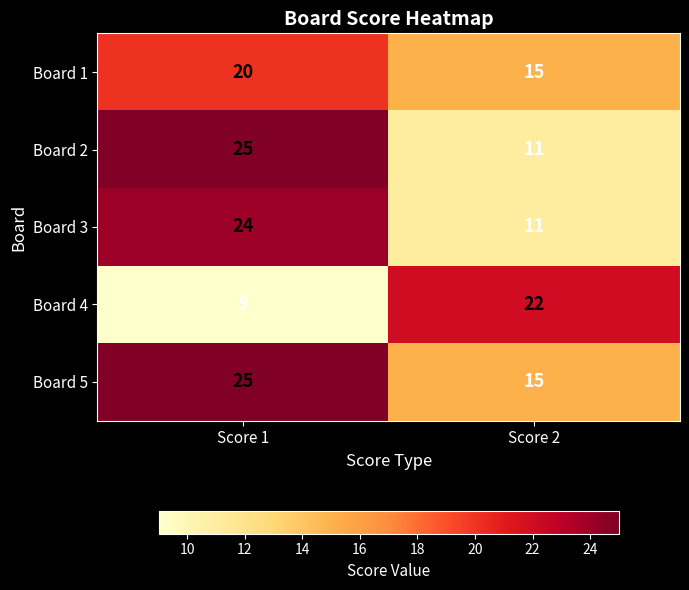

What is the total value across all series at Score 1?

103